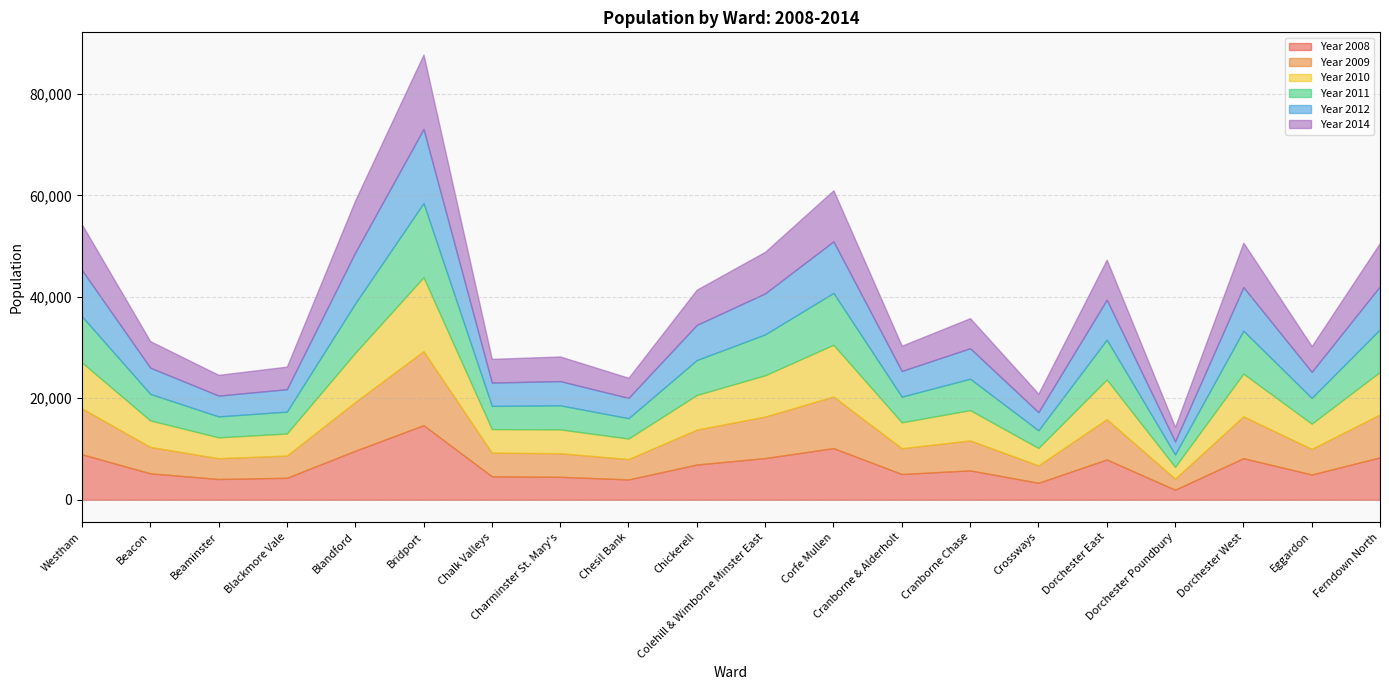

Which series changed the most between Blackmore Vale and Chesil Bank?

Year 2014